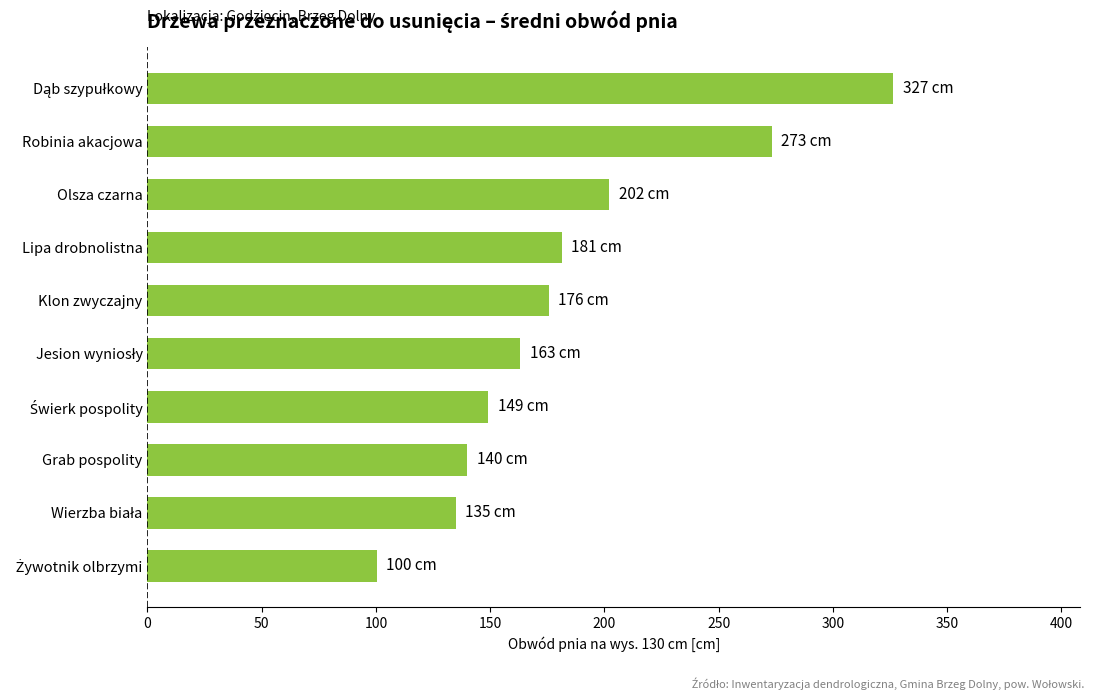

Reading bottom to top, extract all data points from this chart.

100.5	135.0	140.0	149.2	163.3	175.8	181.3	202.2	273.2	326.6